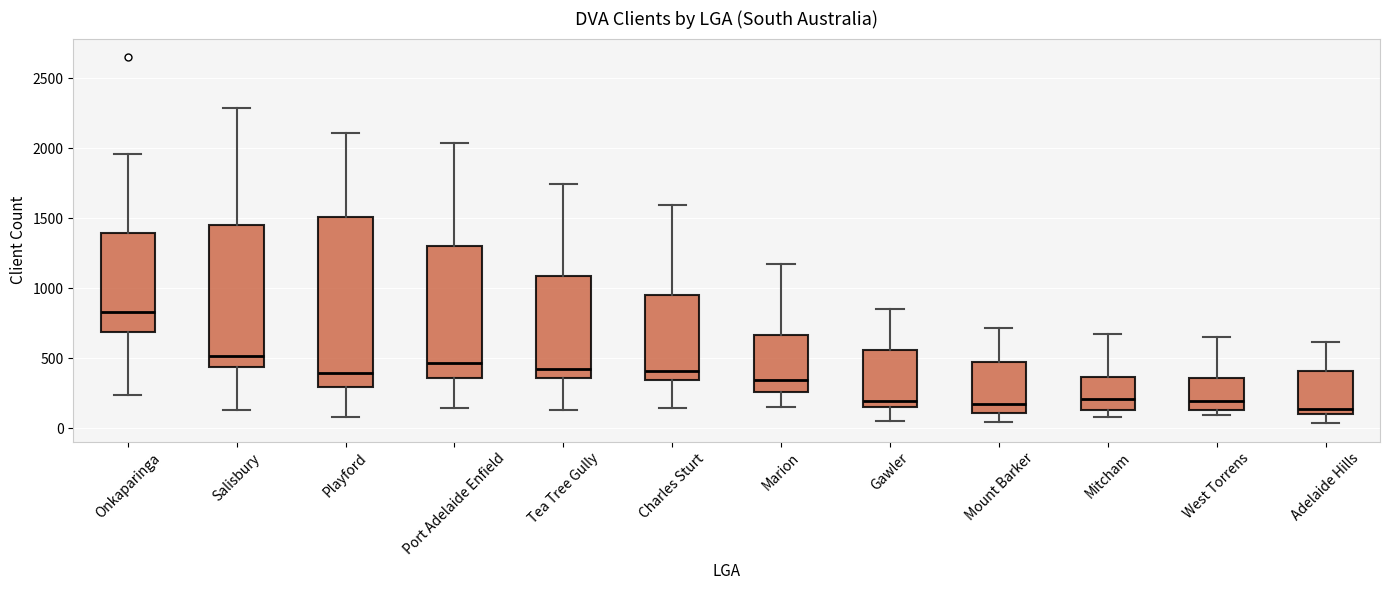

Reading left to right, transcribe this box plot: for each box, give where its median line is, the range the box spans, and where its two whiskers end, as read against the y-axis. The values are not printed on the chart, so give them approximately, as read against the axis.

Onkaparinga: median 850, box 700 to 1400, whiskers 250 to 1950
Salisbury: median 500, box 450 to 1450, whiskers 150 to 2300
Playford: median 400, box 300 to 1500, whiskers 100 to 2100
Port Adelaide Enfield: median 450, box 350 to 1300, whiskers 150 to 2050
Tea Tree Gully: median 400, box 350 to 1100, whiskers 150 to 1750
Charles Sturt: median 400, box 350 to 950, whiskers 150 to 1600
Marion: median 350, box 250 to 650, whiskers 150 to 1200
Gawler: median 200, box 150 to 550, whiskers 50 to 850
Mount Barker: median 150, box 100 to 450, whiskers 50 to 700
Mitcham: median 200, box 150 to 350, whiskers 100 to 700
West Torrens: median 200, box 150 to 350, whiskers 100 to 650
Adelaide Hills: median 150, box 100 to 400, whiskers 50 to 600